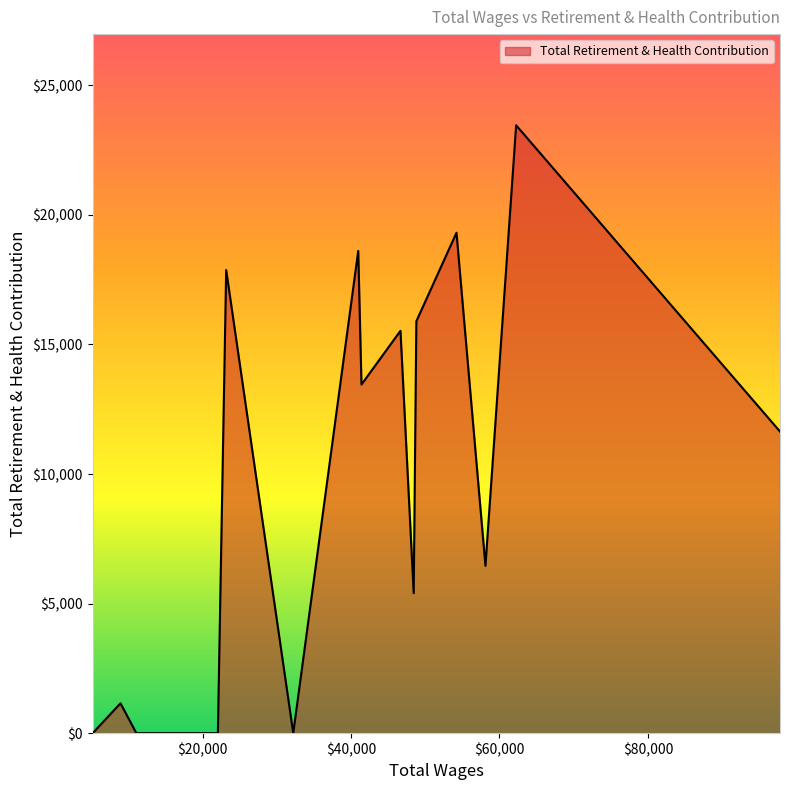

What is the difference between the maximum and minimum values?

23459